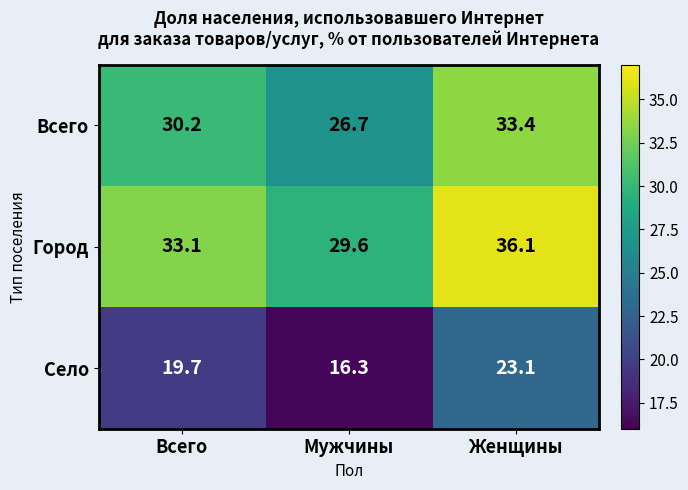

True or false: Город has a value of 55.6 at Всего.

False